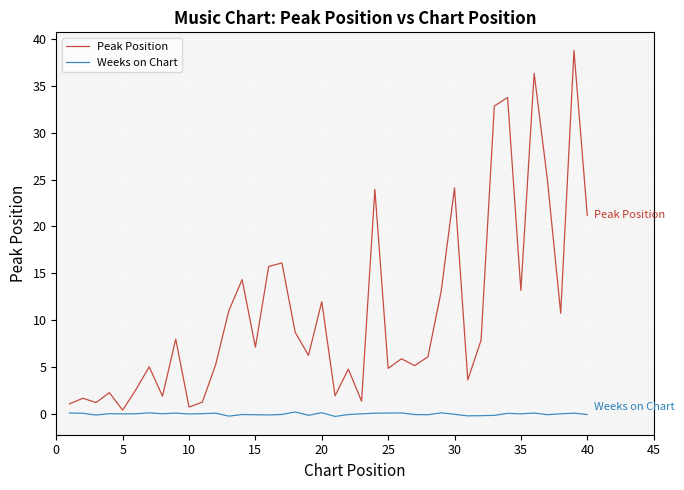

Which series has the widest spread of values?

Peak Position